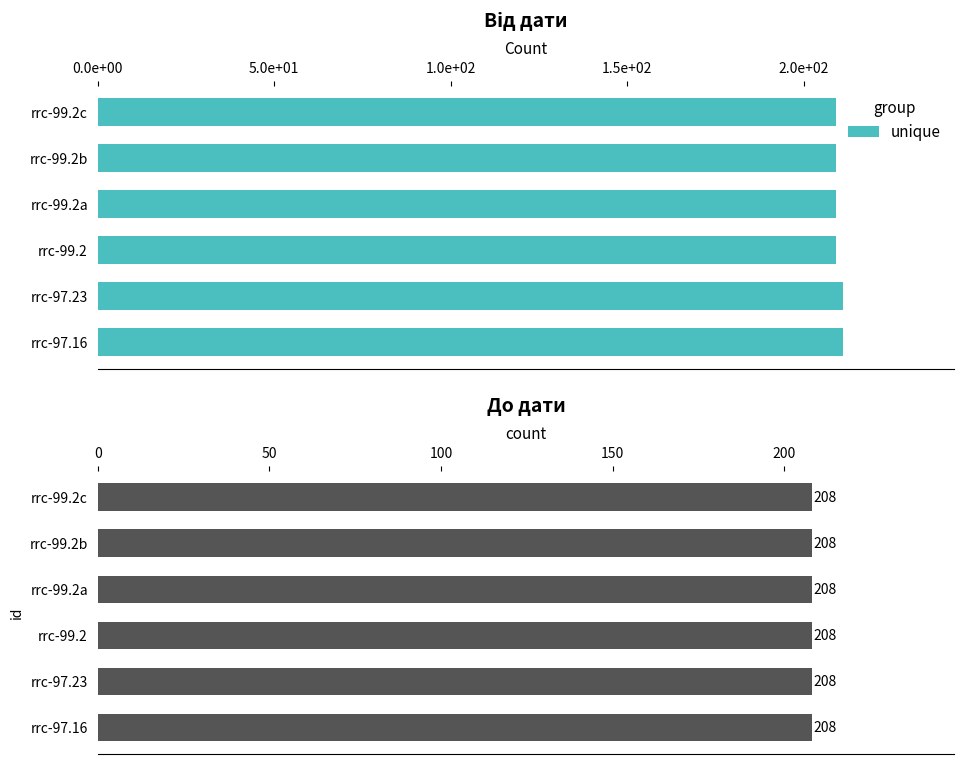

What is the average value of the Від дати series?

209.7